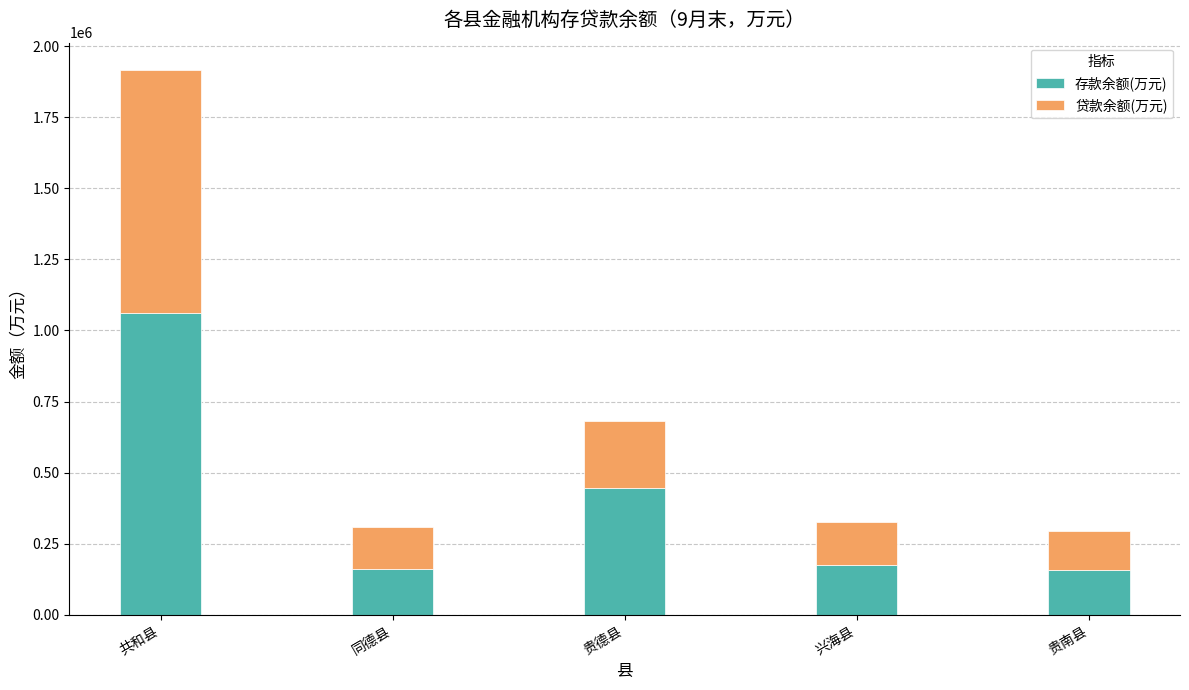

What is the minimum value for 存款余额(万元)?

156213